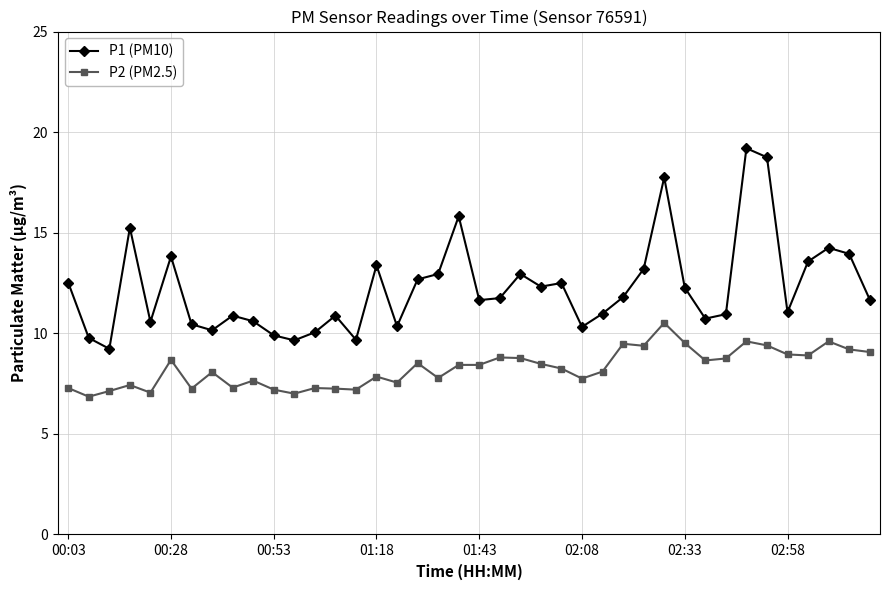

What is the maximum value for P2 (PM2.5)?

10.5